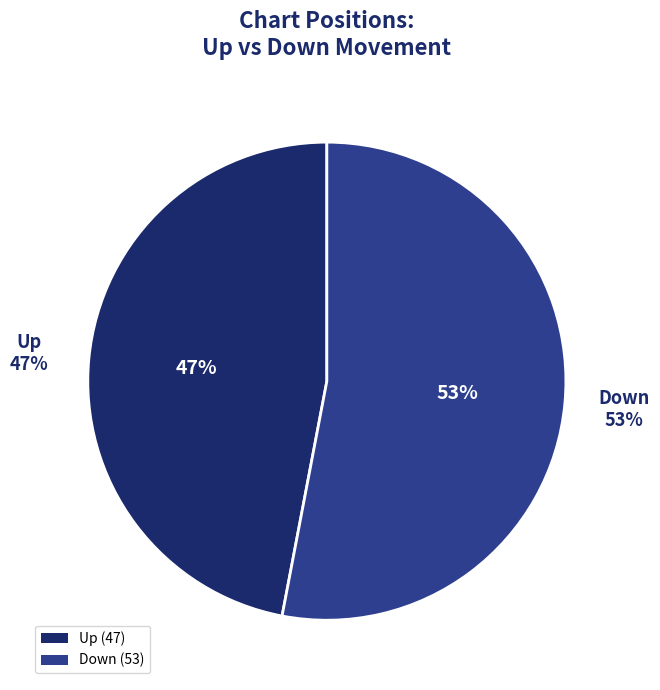

To the nearest percent, what percentage of the pie is up?

47%